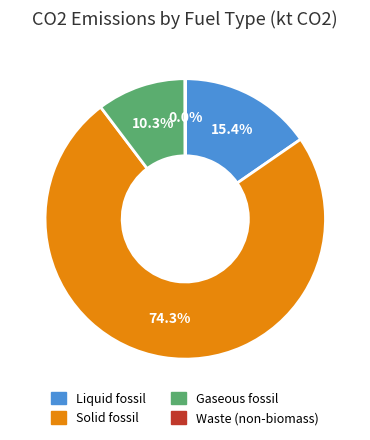

How much of the chart is everything except Solid fossil?

25.7%